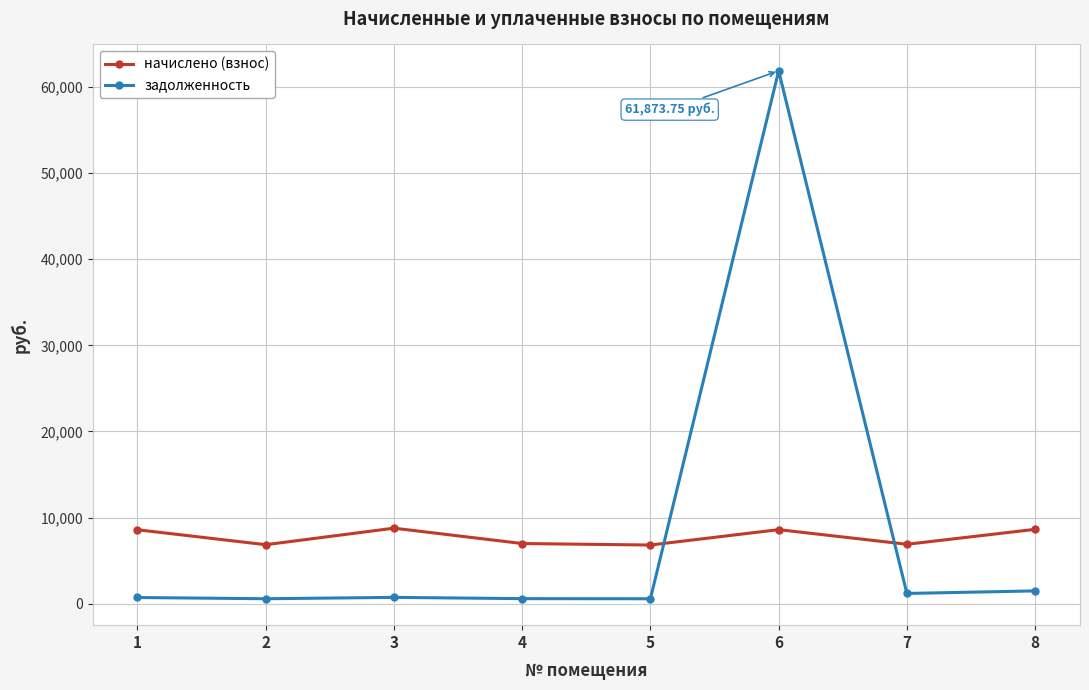

Is this an area chart (filled region under the line)?

No